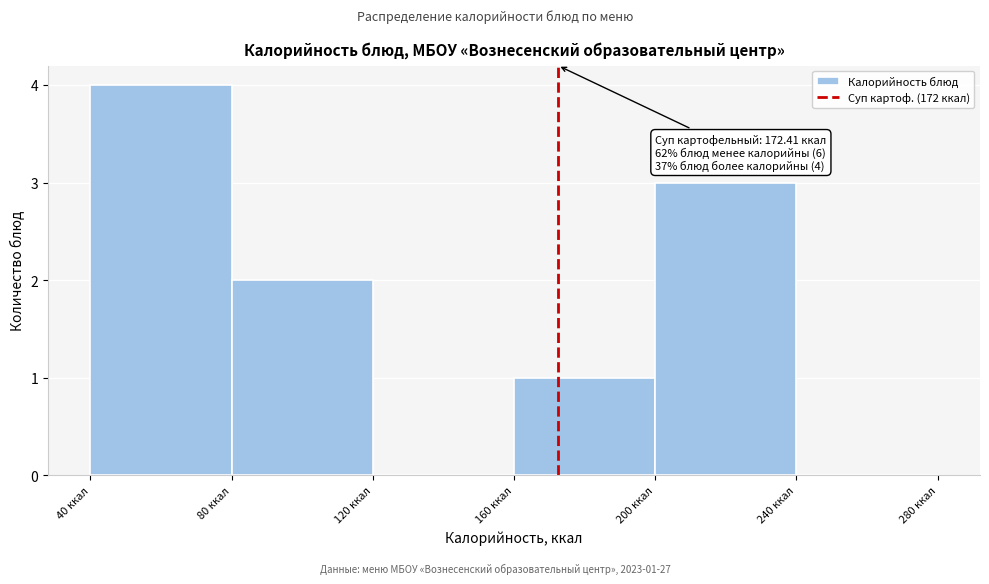

Over which range of the x-axis is the bar tallest?

40 to 80